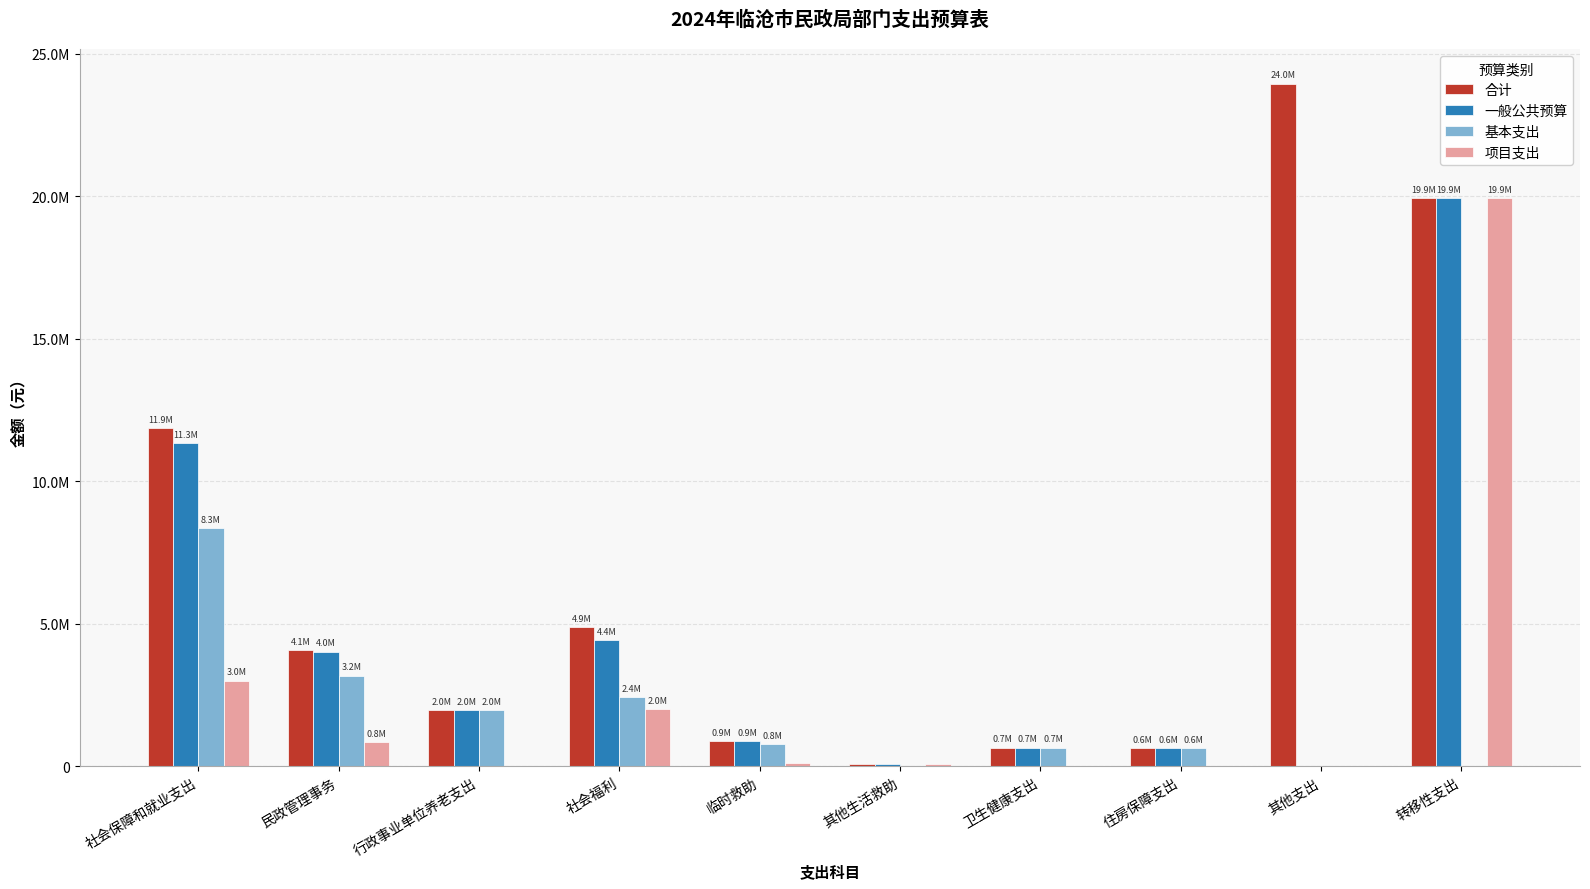

Are the bars horizontal?

No